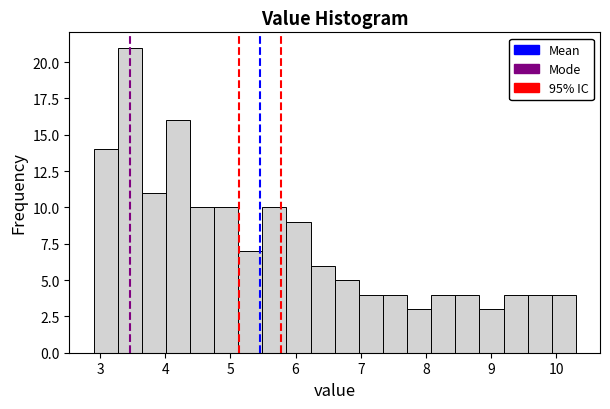

Read against the x-axis, roughly where is the centre of the tallest bar?

3.5